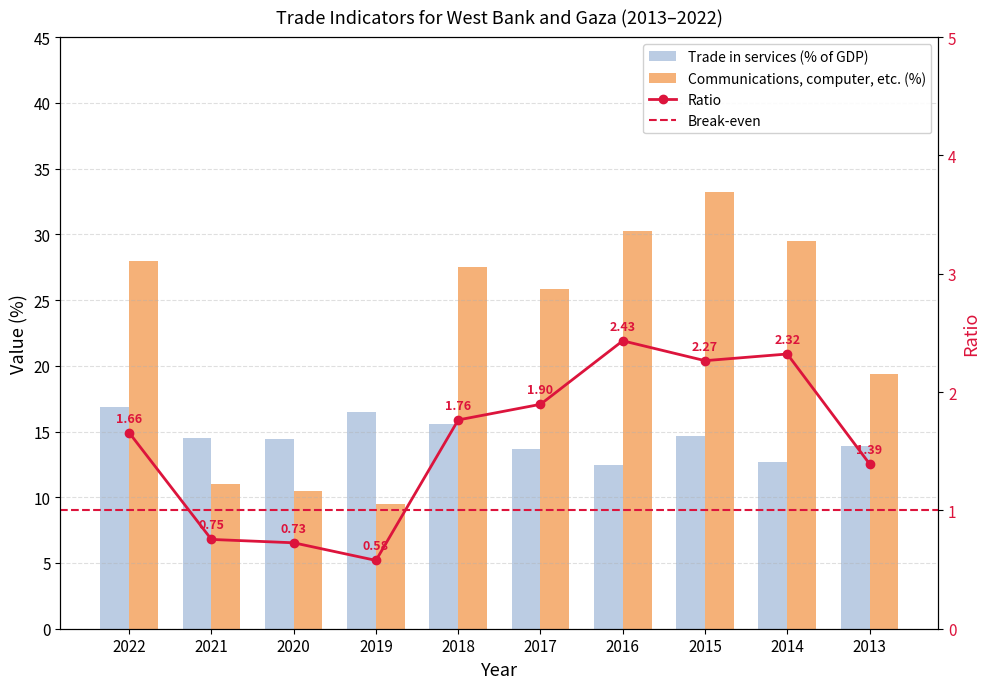

Reading left to right, what are all the values shown in this chart?

Trade in services (% of GDP): 2022=16.9	2021=14.5	2020=14.4	2019=16.5	2018=15.6	2017=13.6	2016=12.4	2015=14.7	2014=12.7	2013=13.9
Communications, computer, etc. (% of services): 2022=28.0	2021=11.0	2020=10.5	2019=9.5	2018=27.5	2017=25.9	2016=30.3	2015=33.2	2014=29.5	2013=19.4